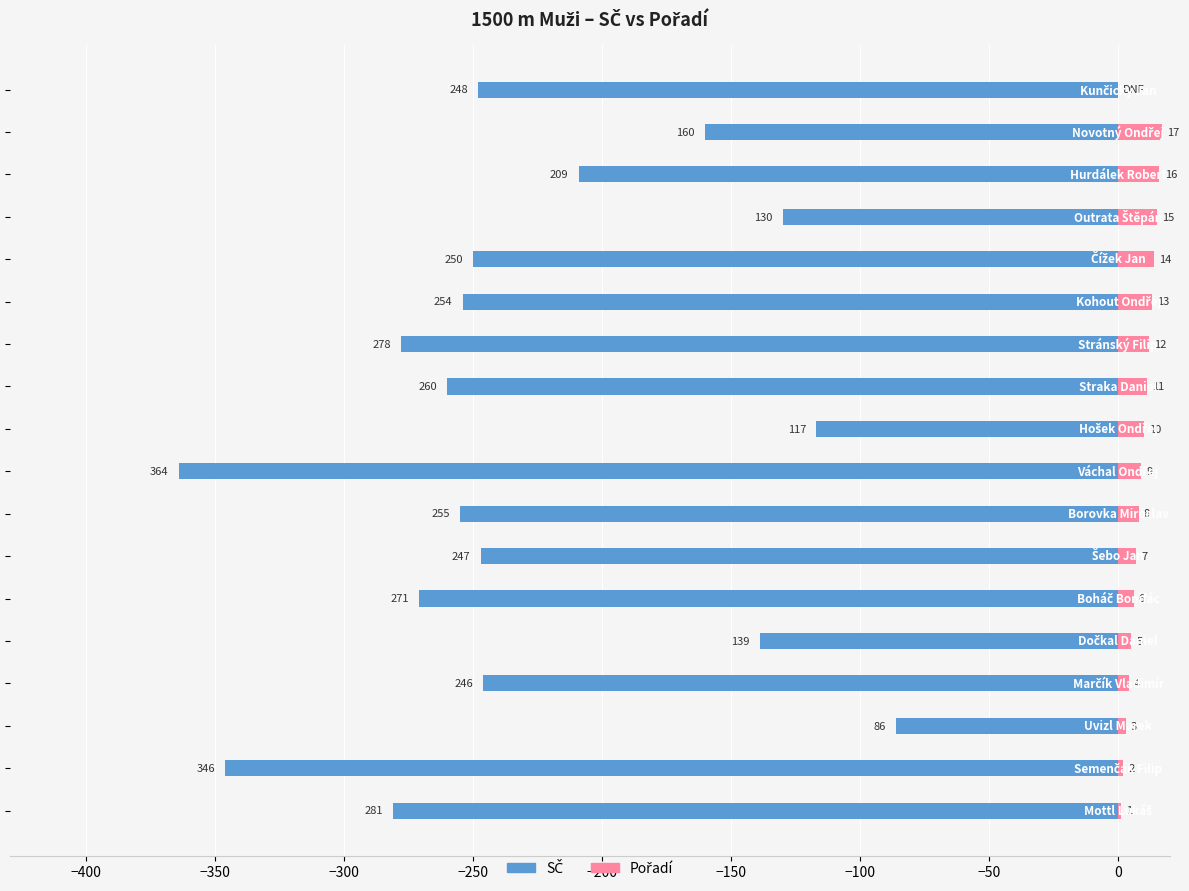

Which series has the widest spread of values?

SČ